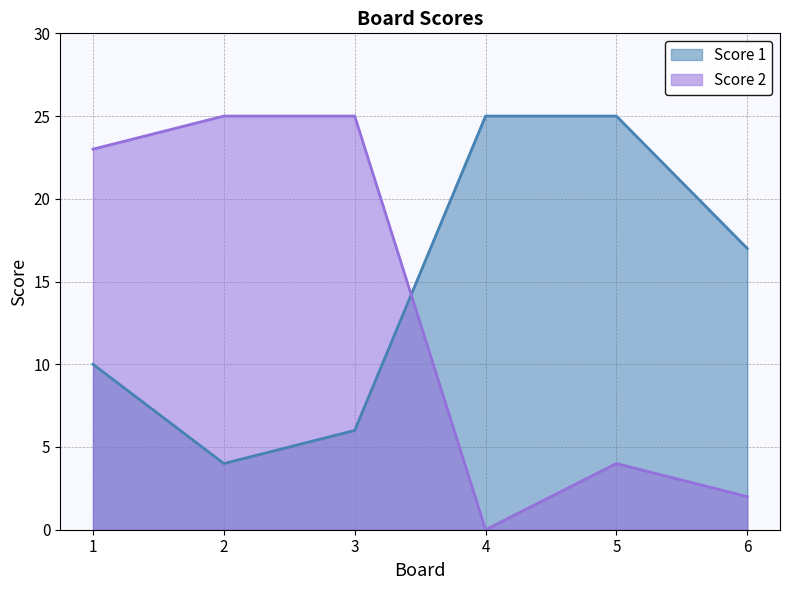

How many positive values does the Score 2 series have?

5